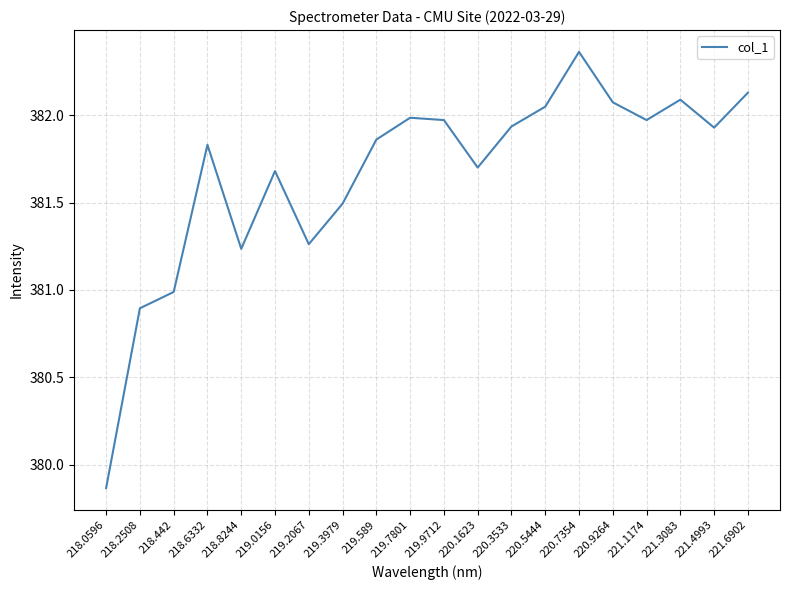

What position from the right is 219.3979?

13